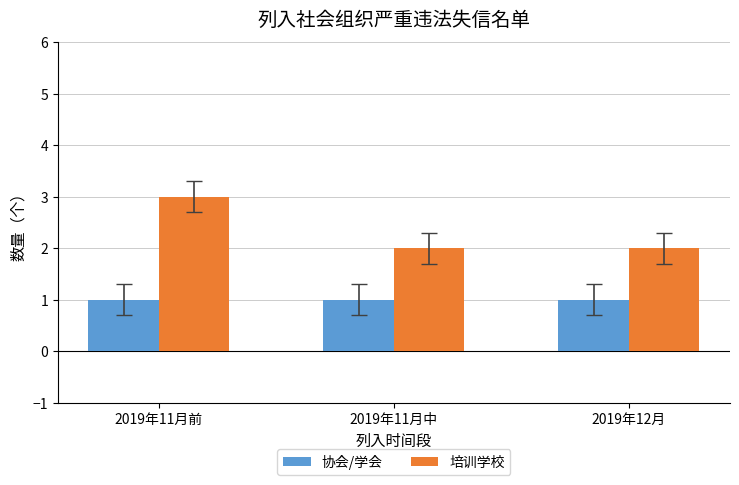

What is the difference between the highest and lowest values at 2019年12月?

1